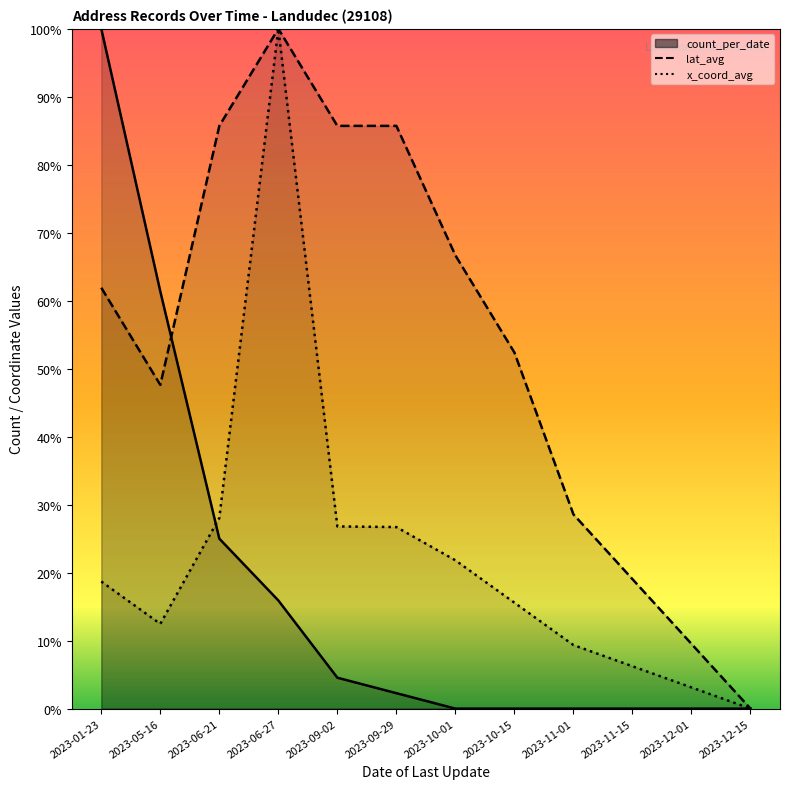

Which has a higher value, 2023-01-23 or 2023-09-29?

2023-01-23